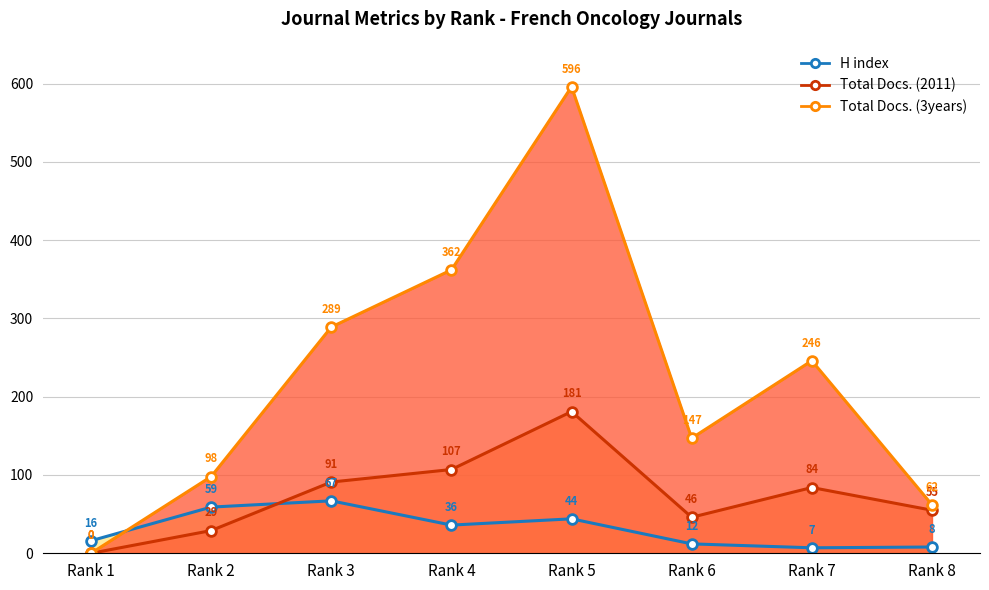

Between which two adjacent categories do Total Docs. (3years) and H index first intersect?

Rank 1 and Rank 2